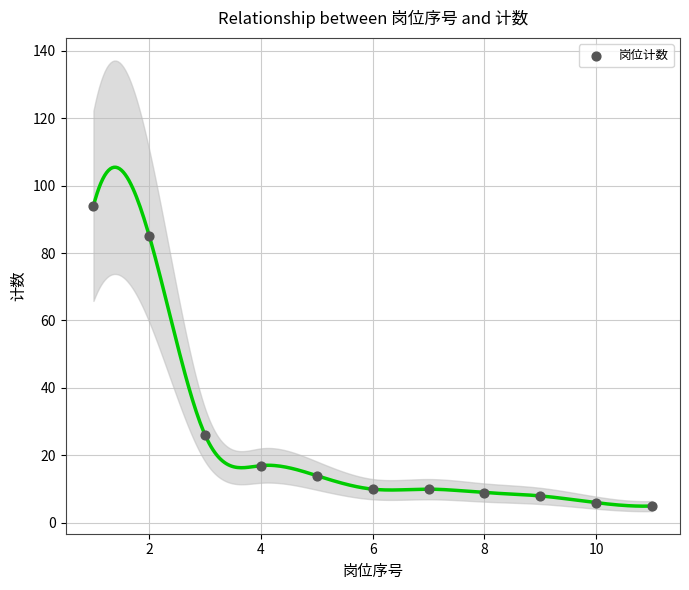

What Y value in the scatter plot is closest to 49?

26